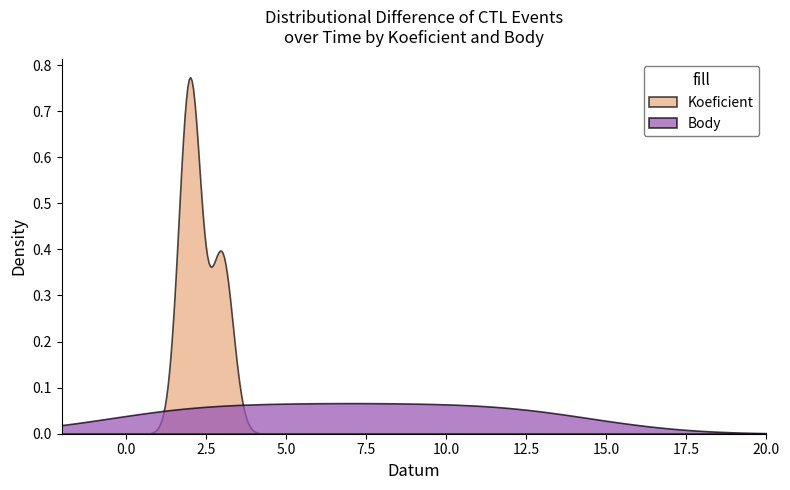

How many lines are shown in the chart?

2